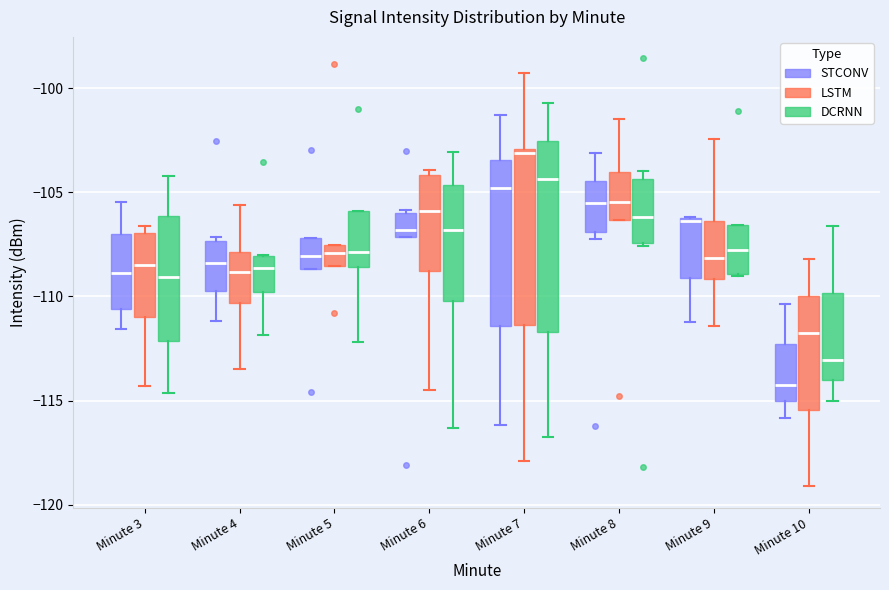

Where is the upper edge of the box for Minute 5 (STCONV) on the y-axis? The values are not printed on the chart, so give them approximately, as read against the axis.

-107.0